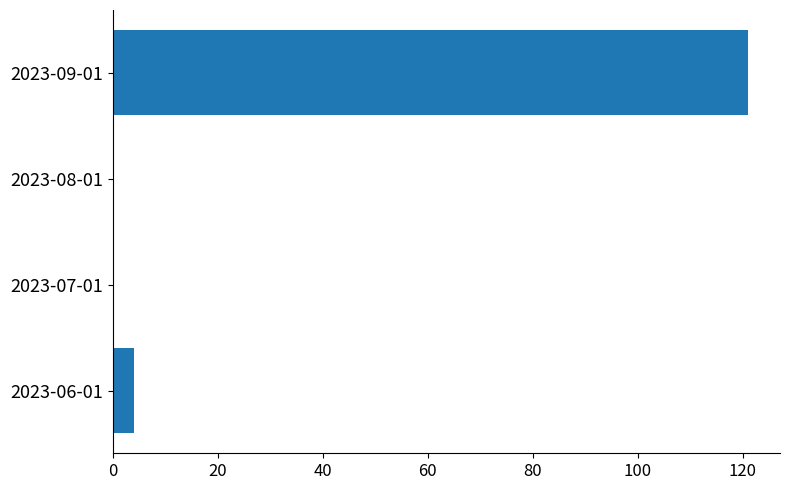

What is the maximum value shown in the chart?

121